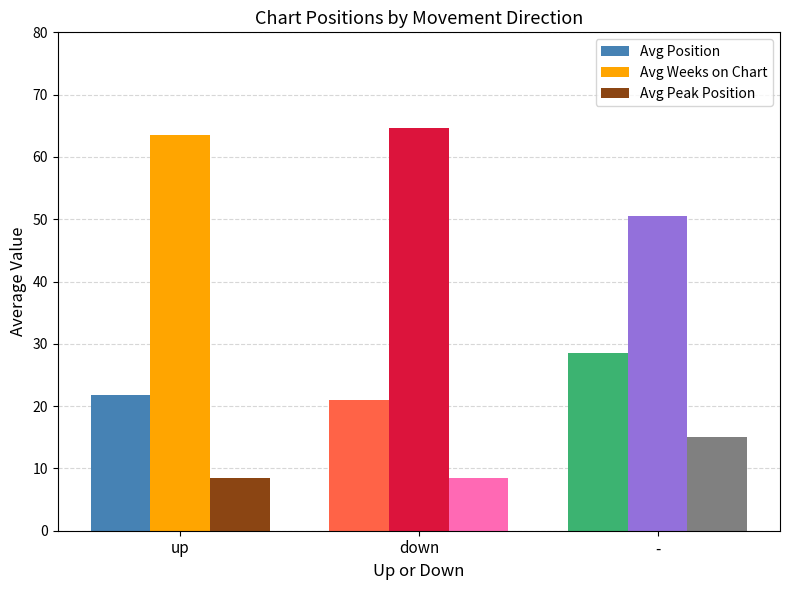

List the series in order of their peak value, highest first.

Avg Weeks on Chart, Avg Position, Avg Peak Position